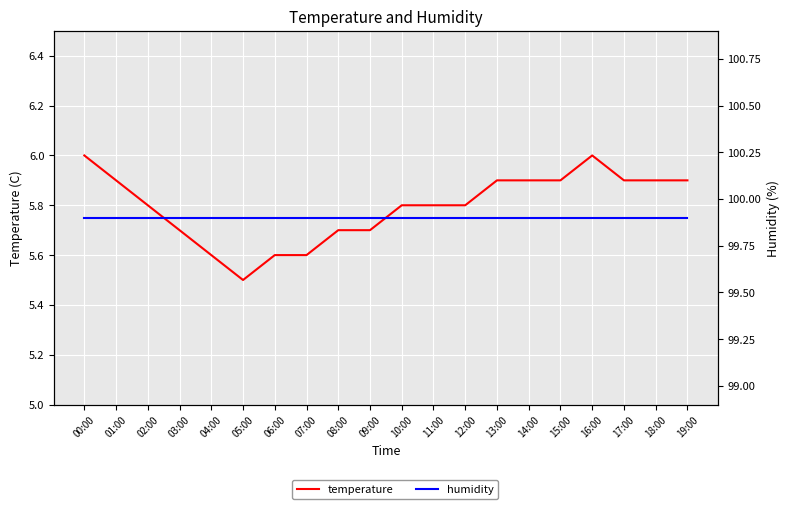

What position from the right is 19:00?

1